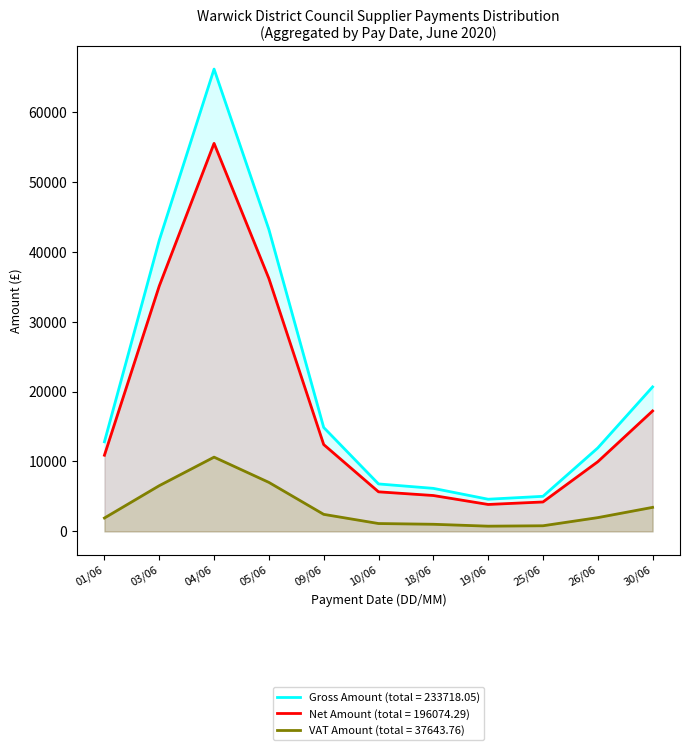

What is the spread (max minus min) of values at 25/06?

4210.7